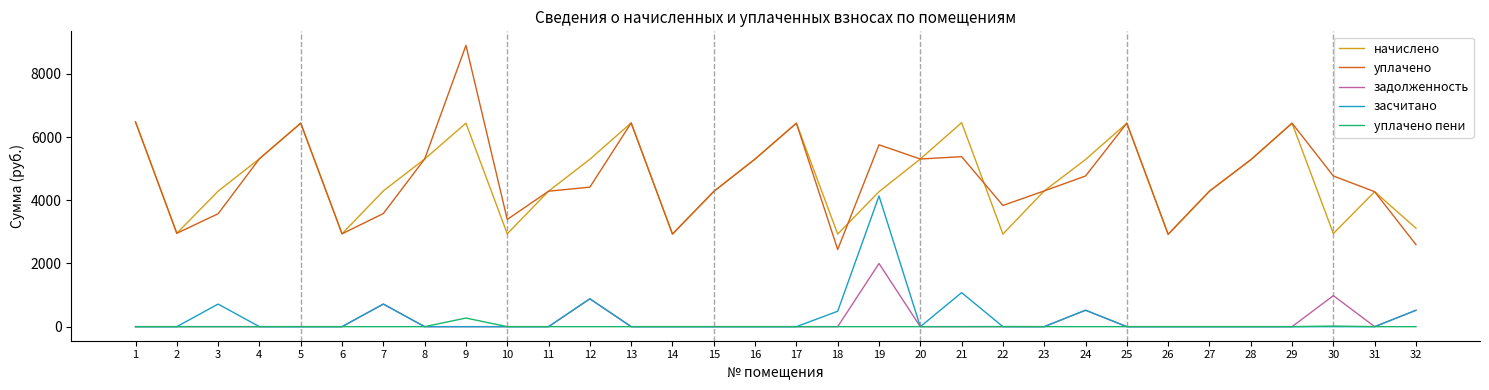

The value of задолженность at 31 is 819.3. True or false?

False